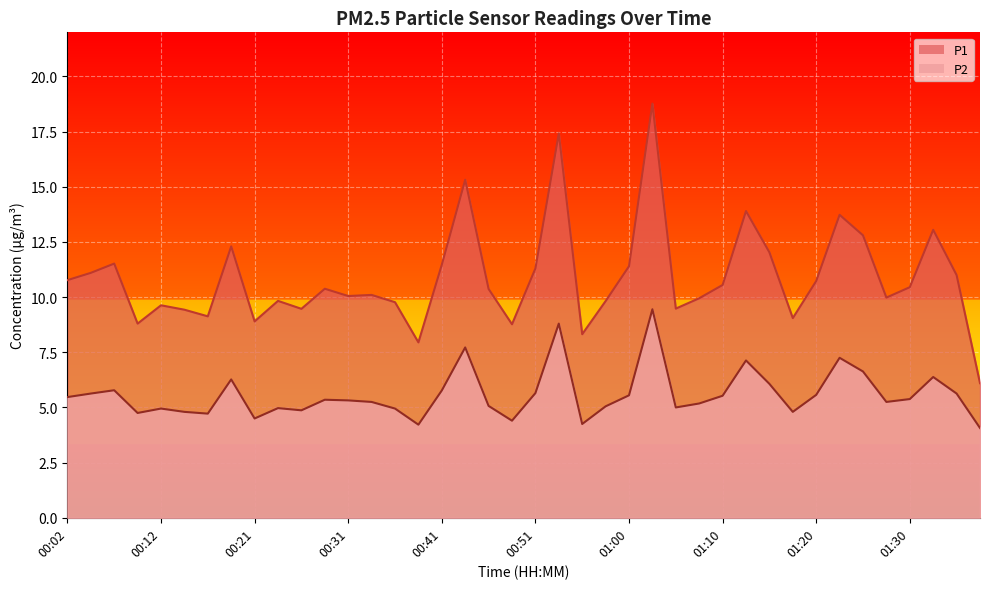

Rank the series by their average value, from lowest to highest.

P2, P1